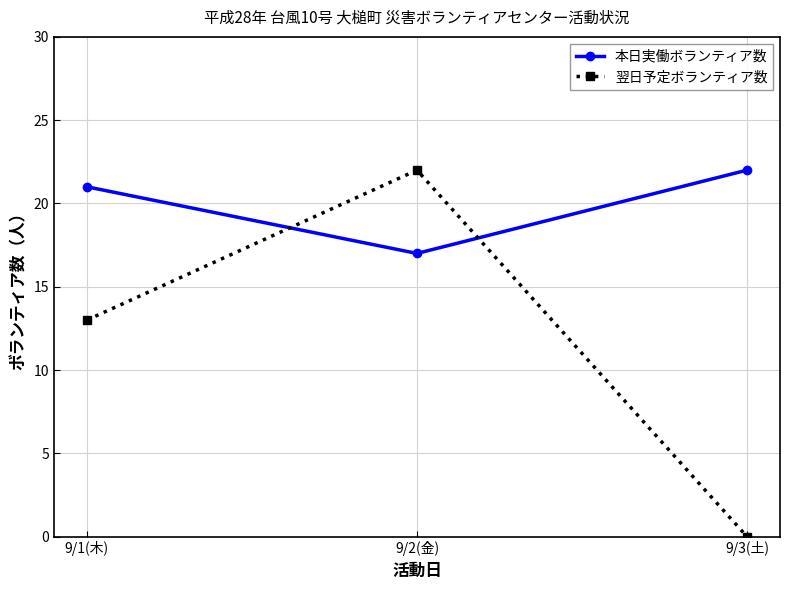

What is the label of the 1st point from the left?

9/1(木)